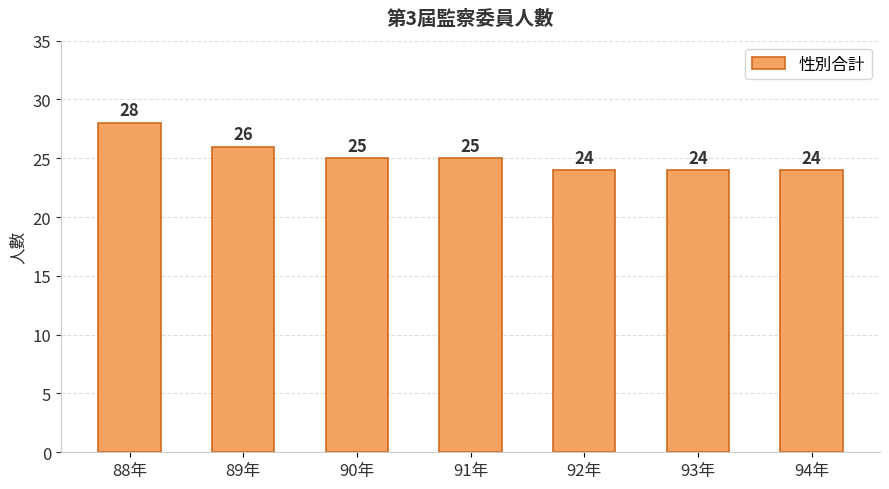

Is it true that the value at 89年 is 42?

False